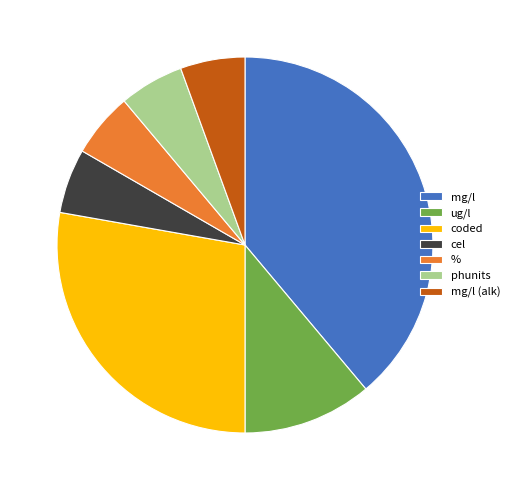

How many slices are in this pie chart?

7